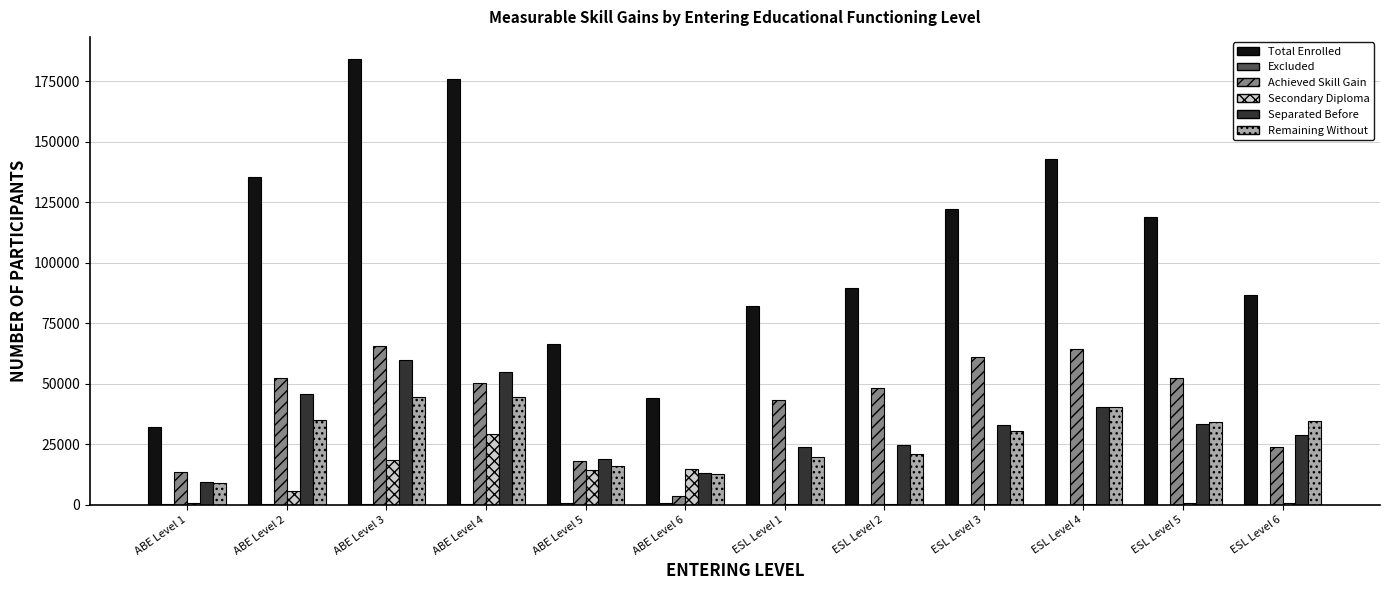

Between ABE Level 6 and ESL Level 6, which series saw the biggest shift?

Total Enrolled